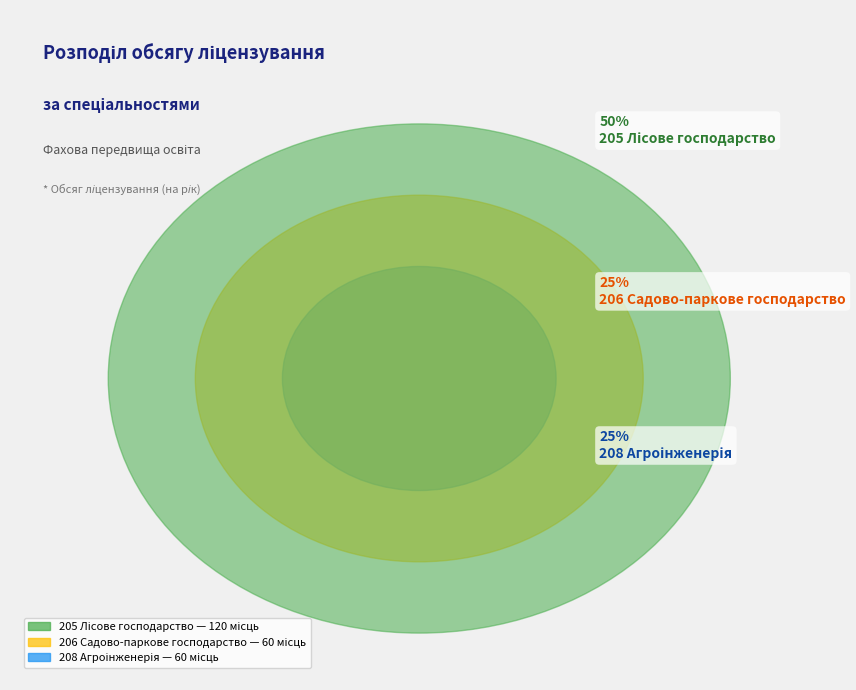

True or false: 206 Садово-паркове господарство accounts for 36% of the total.

False